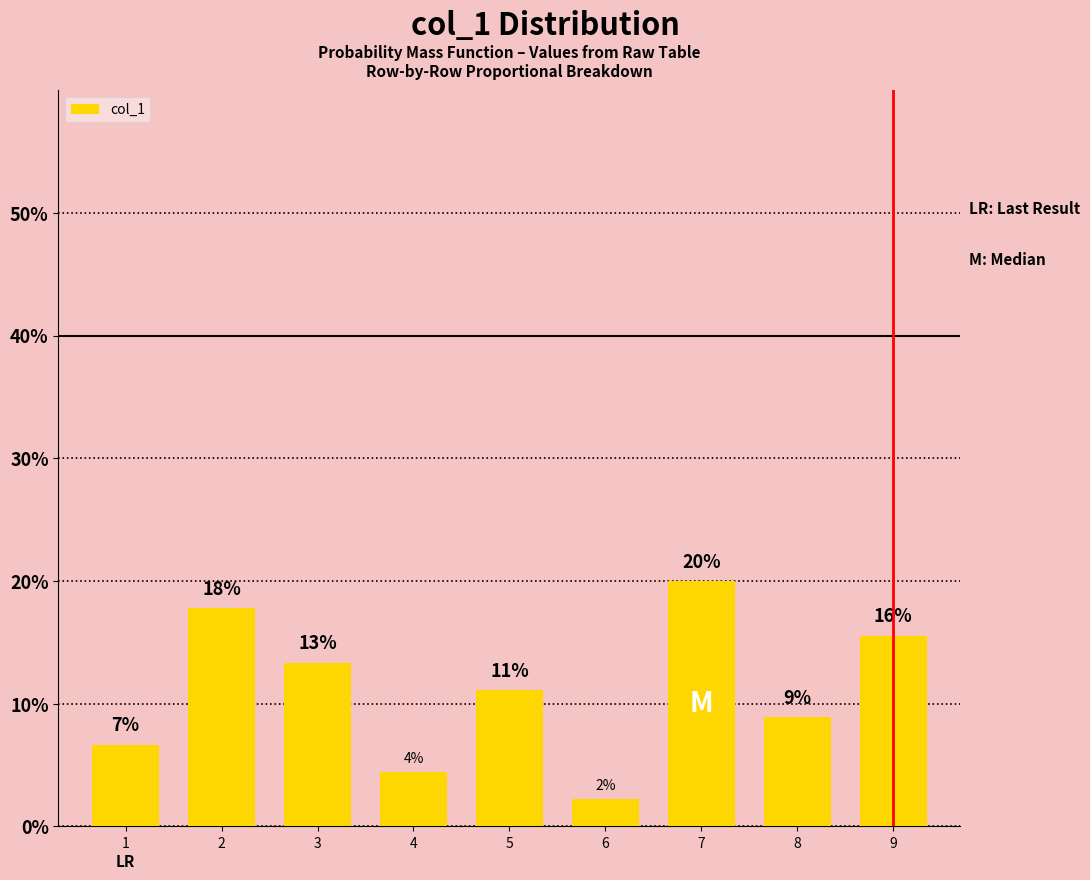

True or false: the data shows 0.1 at 5.

True